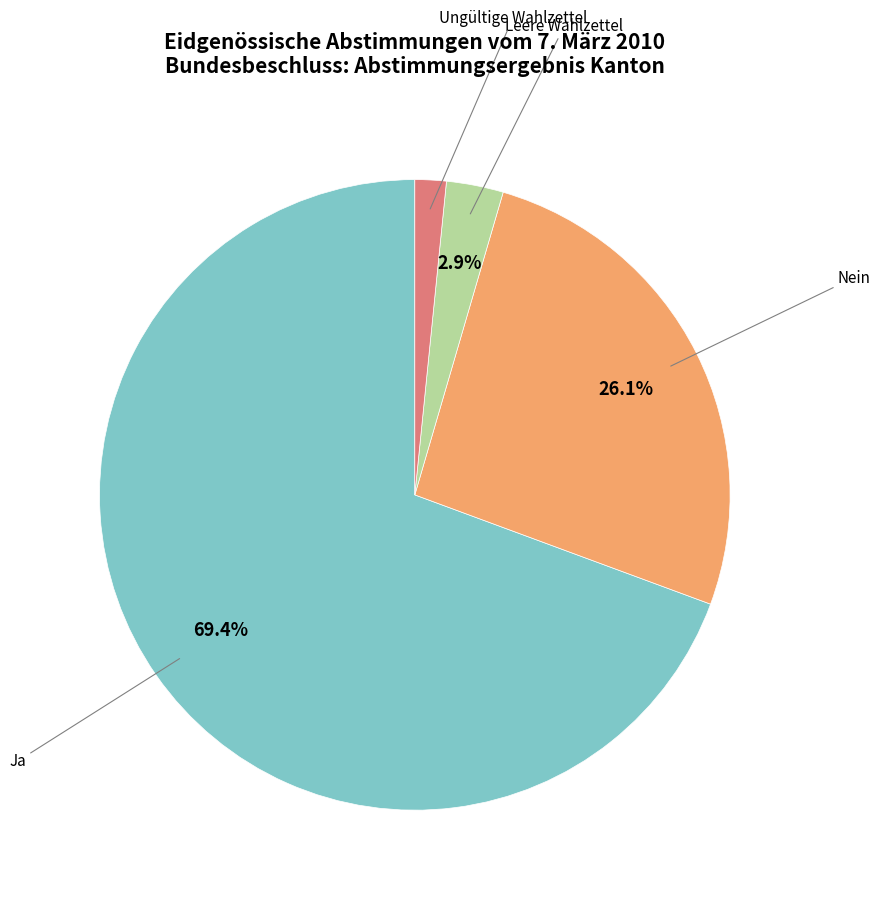

How many segments does this pie chart have?

4